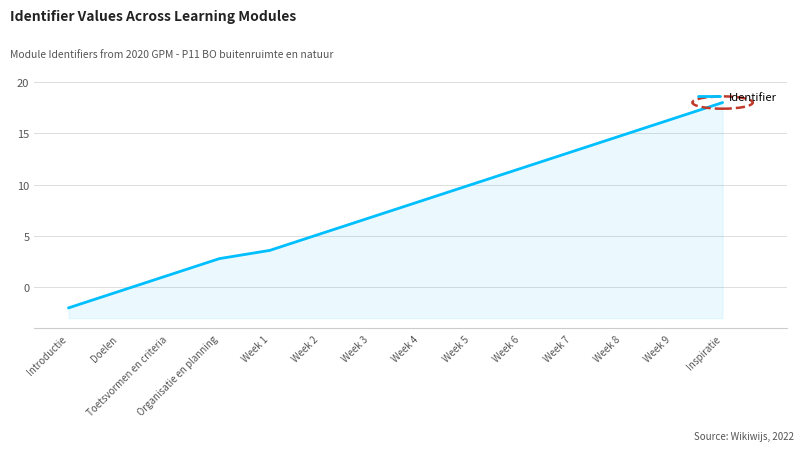

List the labels in order of value, smallest first.

Introductie, Doelen, Toetsvormen en criteria, Organisatie en planning, Week 1, Week 2, Week 3, Week 4, Week 5, Week 6, Week 7, Week 8, Week 9, Inspiratie